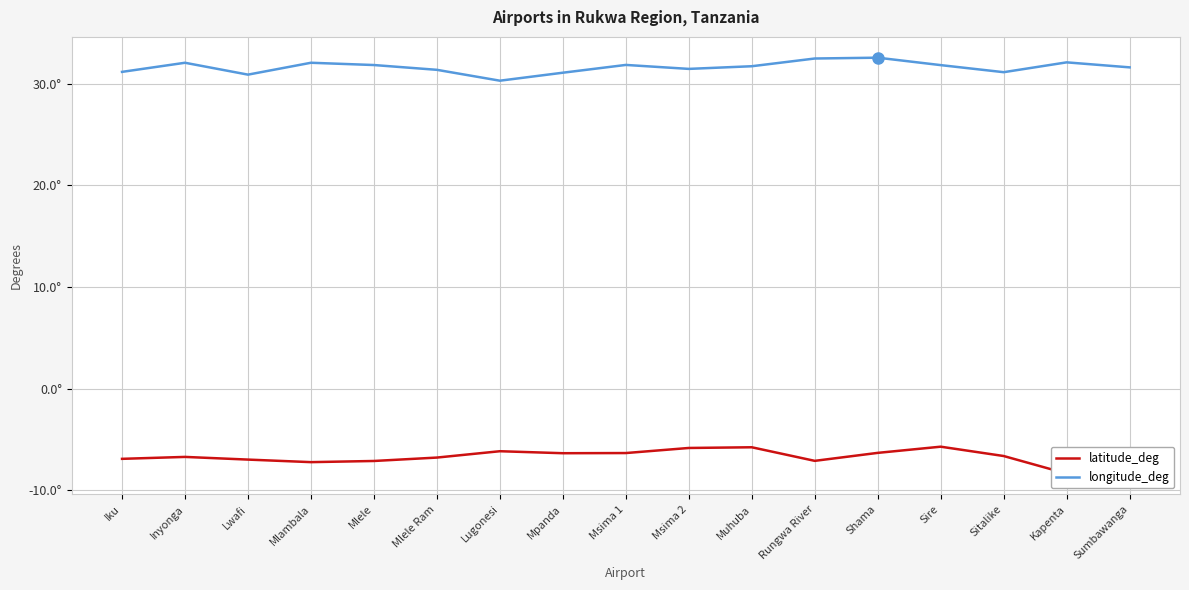

What is the label of the 6th point from the right?

Rungwa River